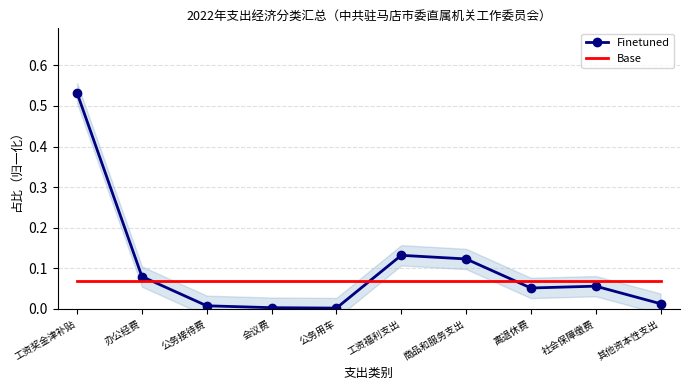

Where do Finetuned and Base first cross each other?

办公经费 and 公务接待费